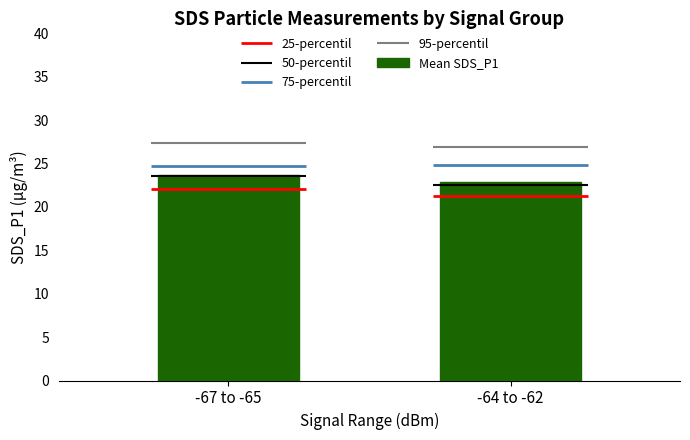

What is the sum of all values?

46.6